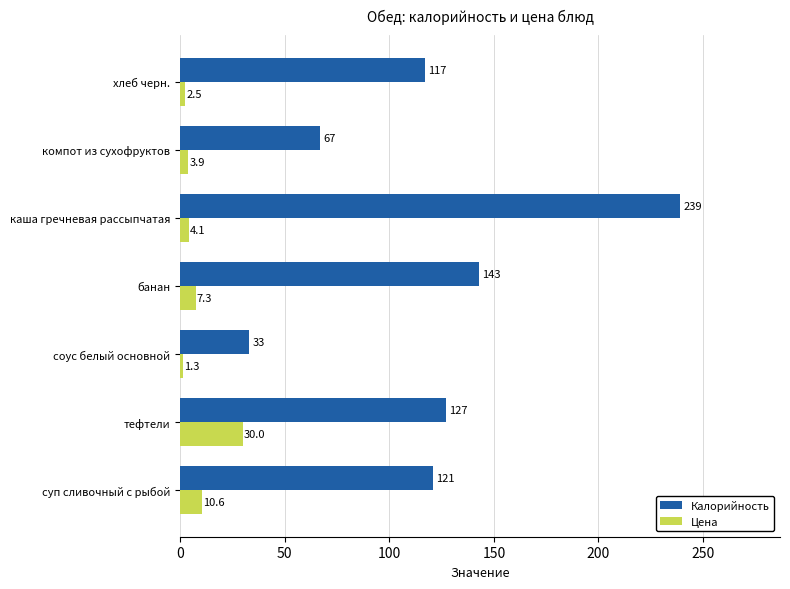

The value of Калорийность at тефтели is 127.0. True or false?

True